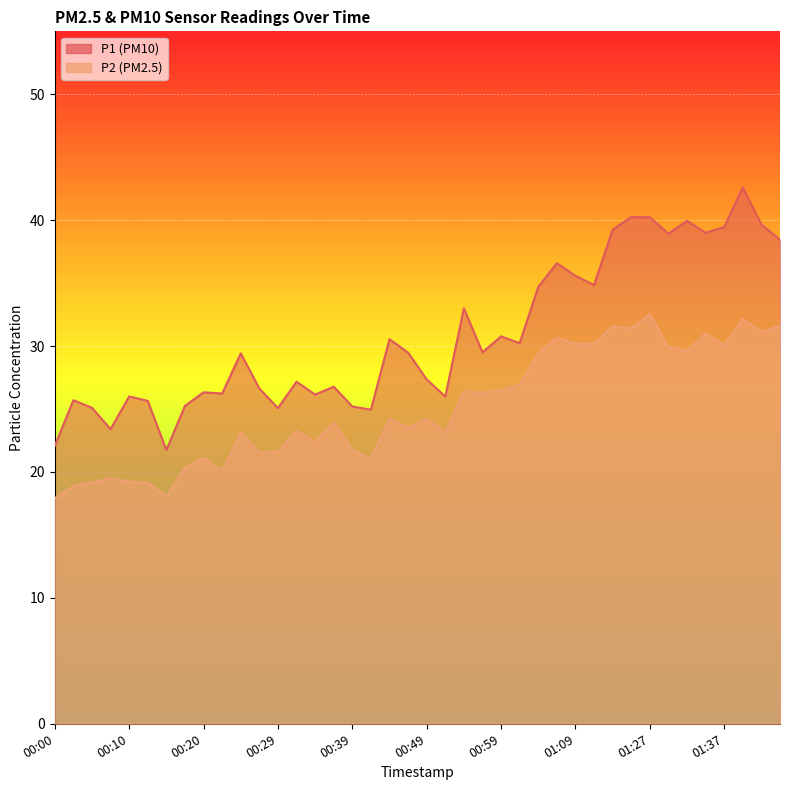

Which category has the lowest value in the P2 series?

00:00